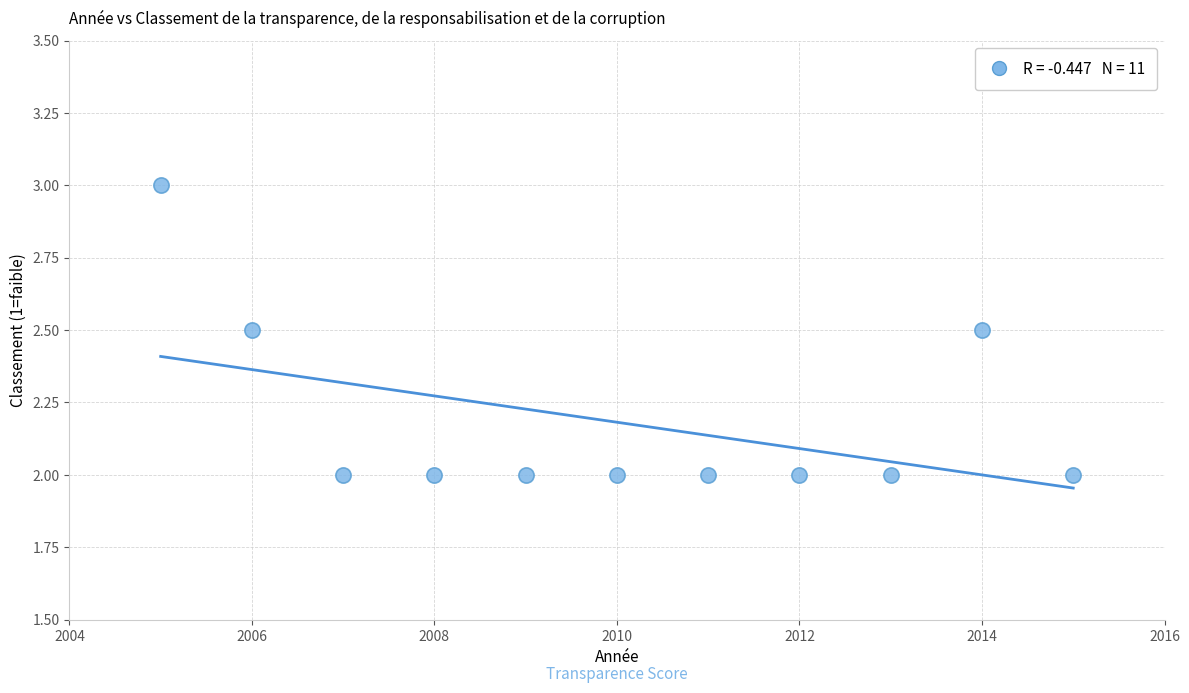

What is the average X value?

2010.0